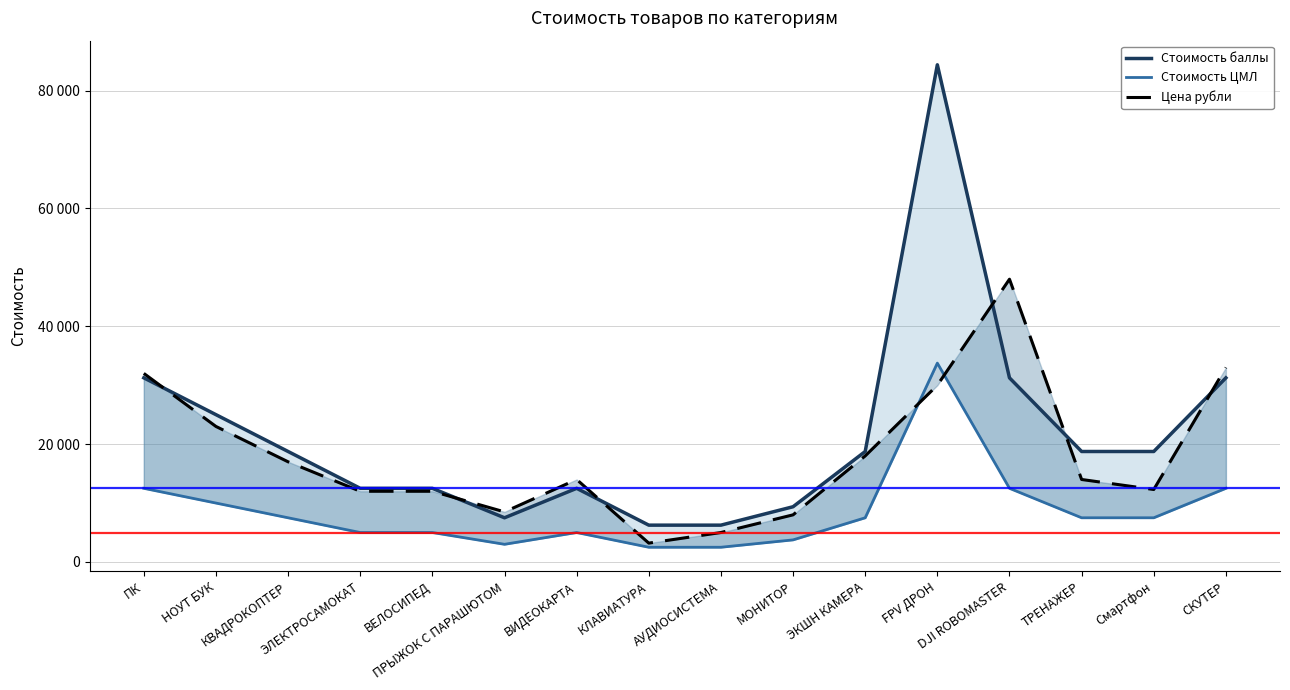

True or false: Стоимость баллы has a value of 150966 at FPV ДРОН.

False